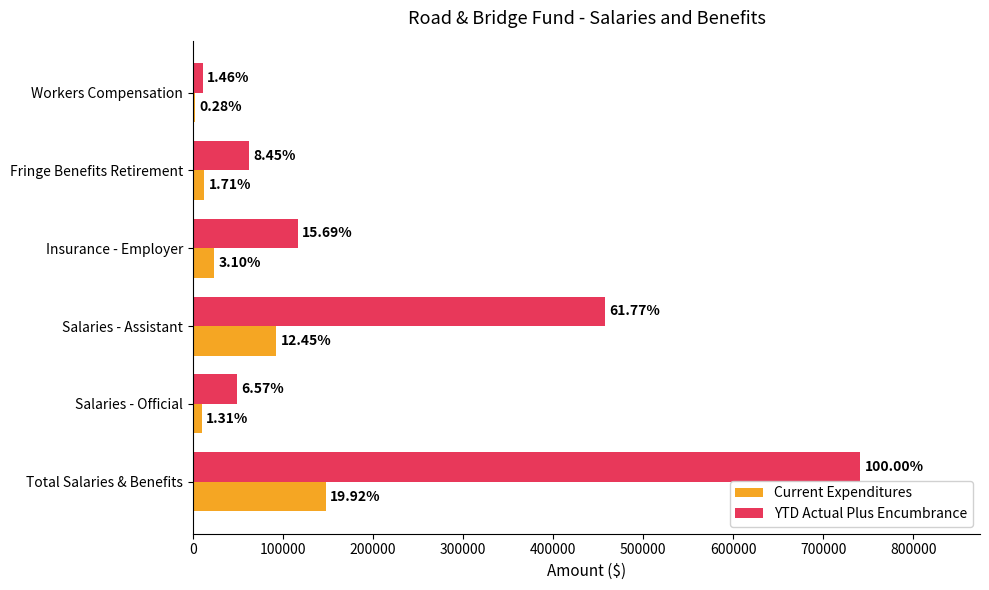

What is the sum of all Current Expenditures values?

287135.7